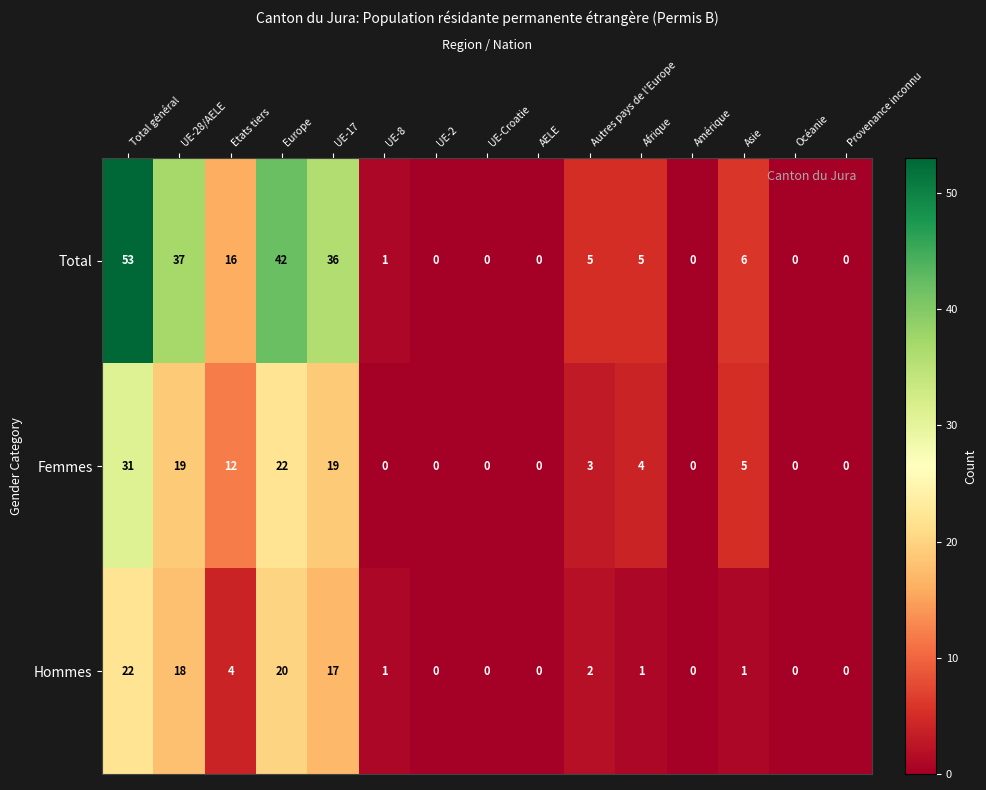

Which series has the largest range (max minus min)?

Total